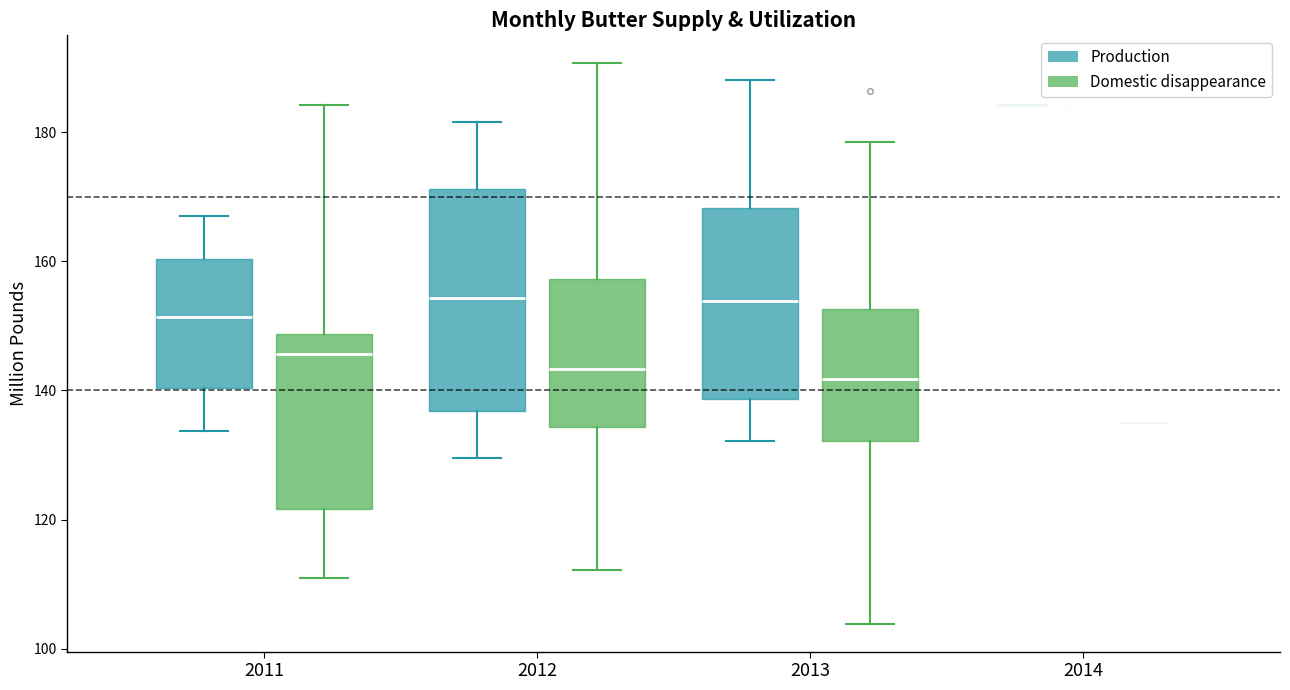

Which box is the tallest, from its lower edge to its upper edge?

2012 (Production)